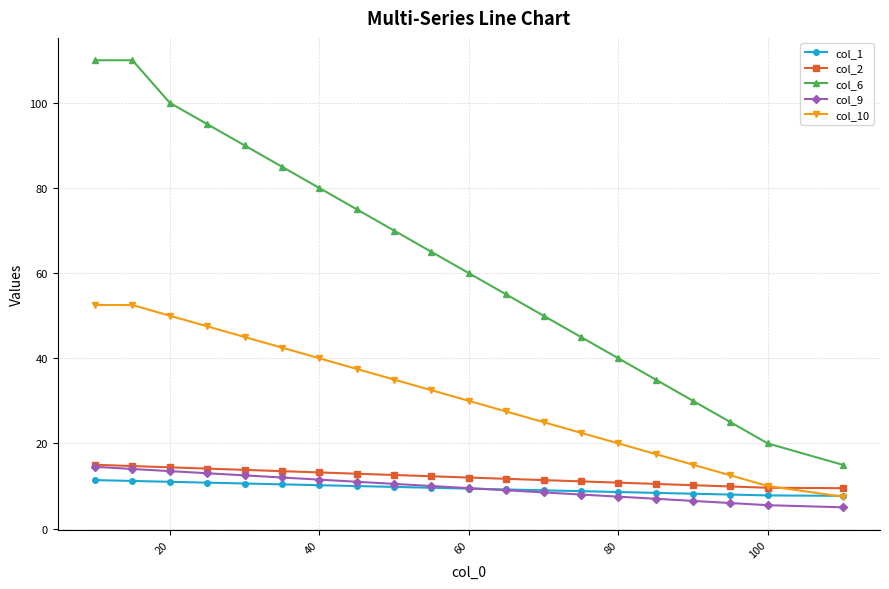

What is the minimum value shown in the chart?

5.0